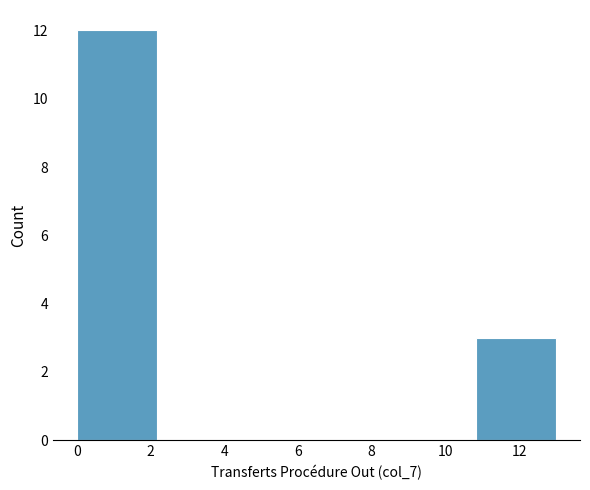

Over which range of the x-axis is the bar tallest?

0.0 to 2.2